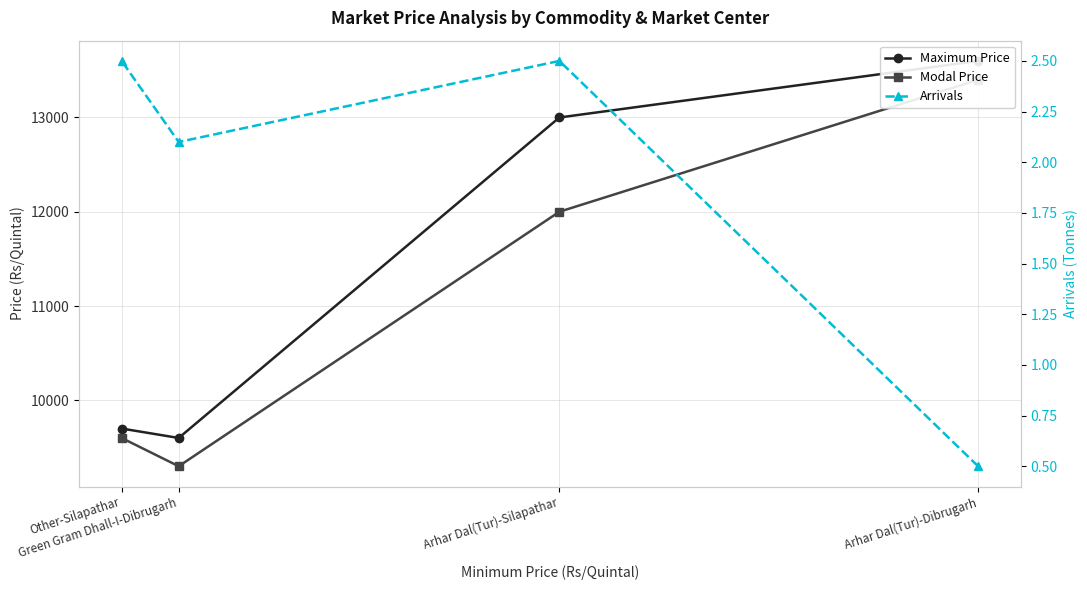

Reading left to right, extract all data points from this chart.

Maximum Price: 13600.0	13000.0	9600.0	9700.0
Modal Price: 13400.0	12000.0	9300.0	9600.0
Arrivals: 0.5	2.5	2.1	2.5